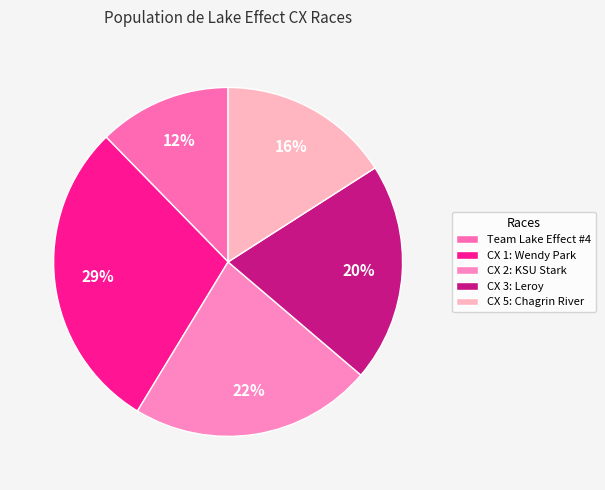

How many slices are in this pie chart?

5